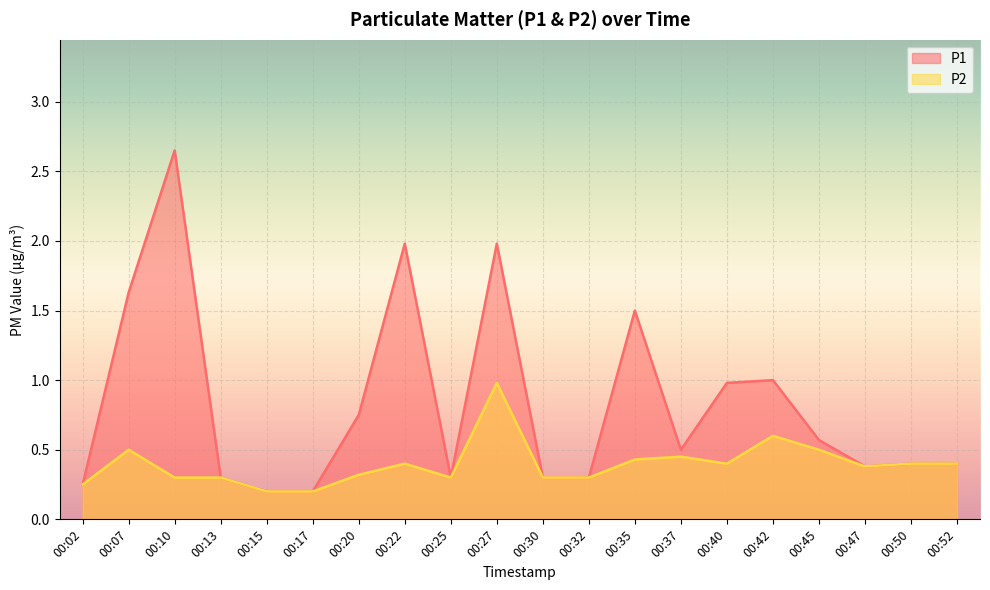

At which label is P1 closest to 1?

00:42